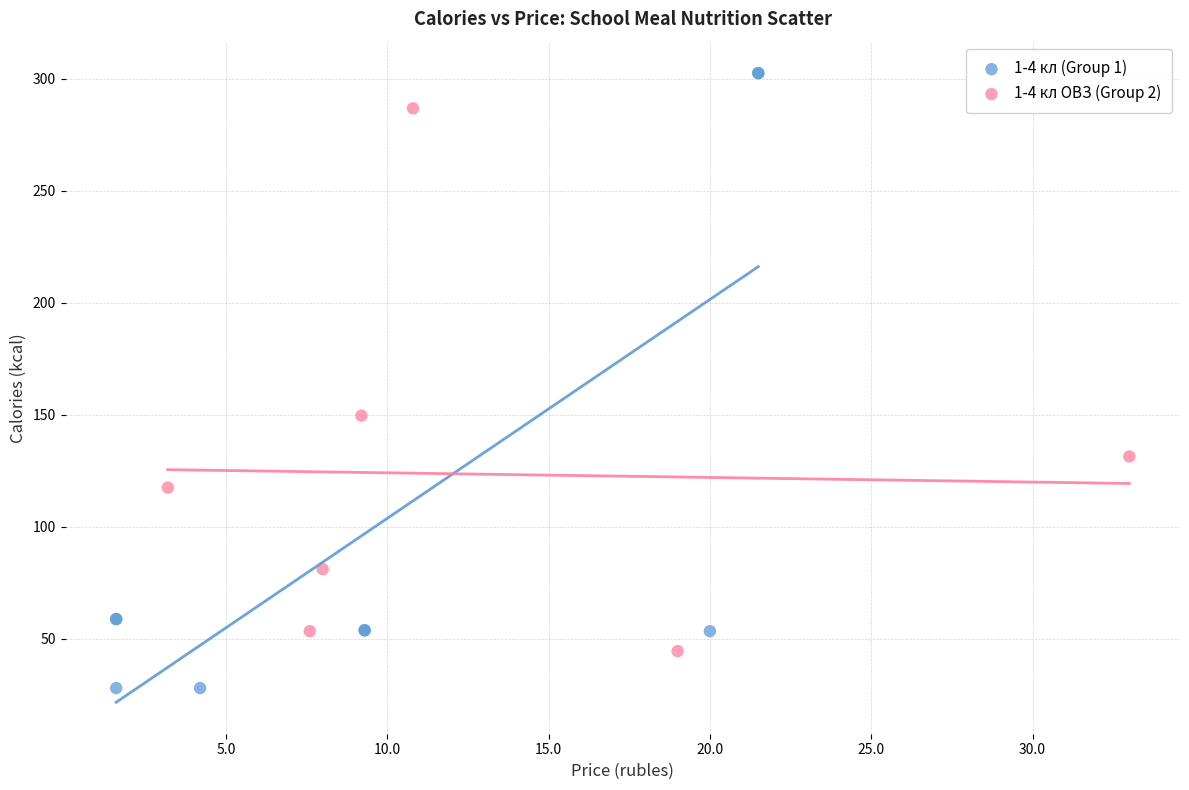

Which series contains the lowest Y value?

1-4 кл (Group 1)